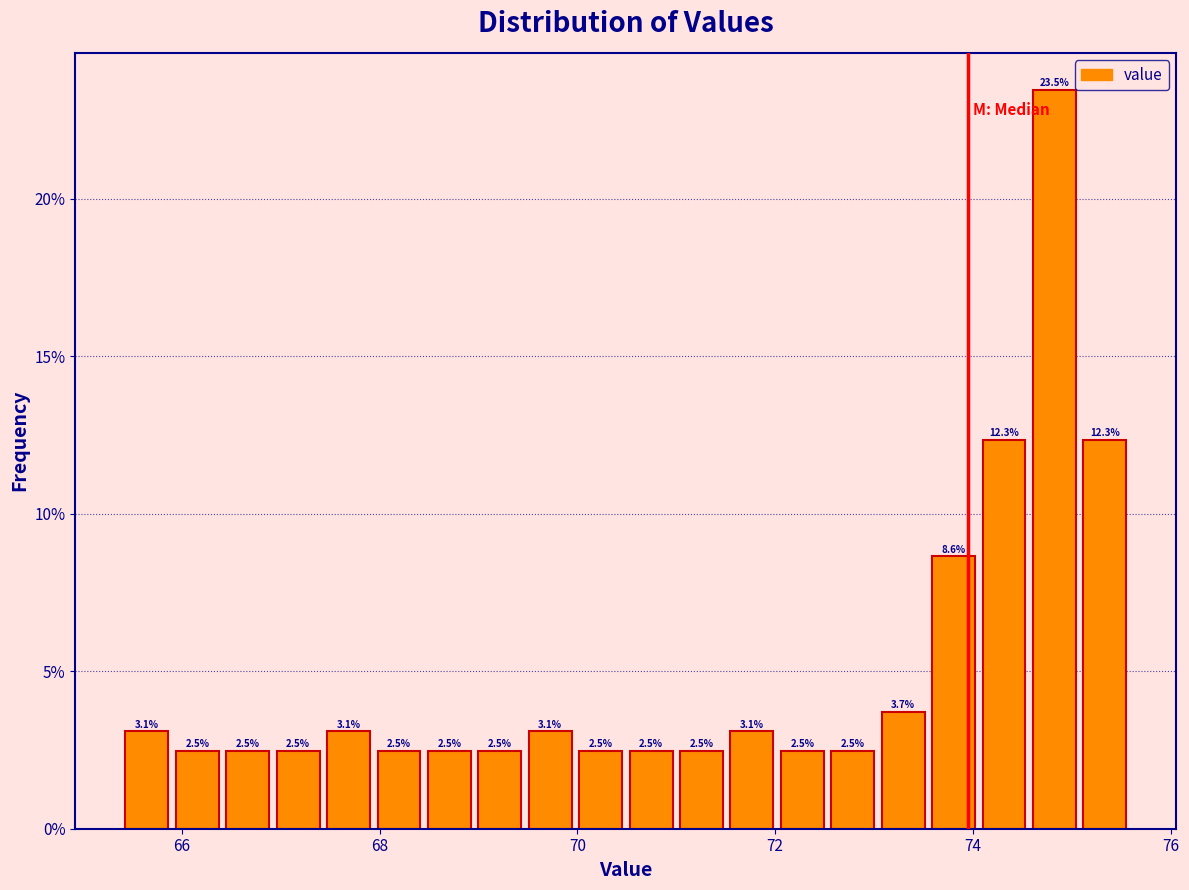

Read against the x-axis, roughly where is the centre of the tallest bar?

74.8